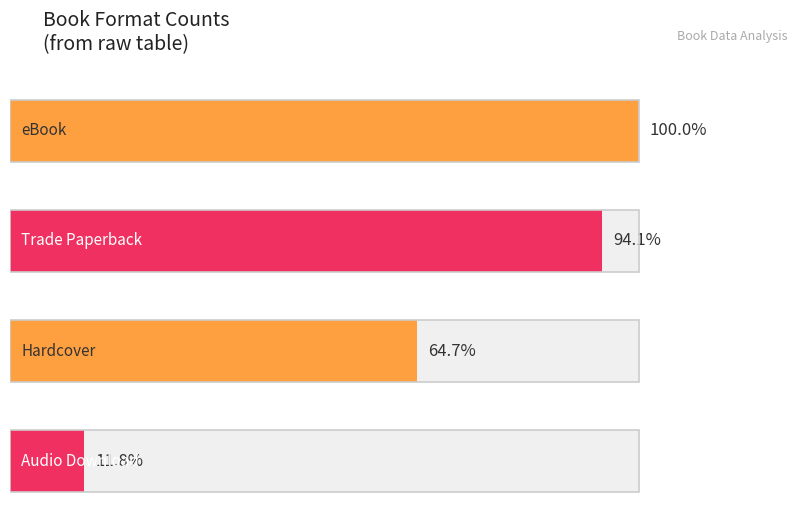

Which category has the lowest value across all series?

Audio Download